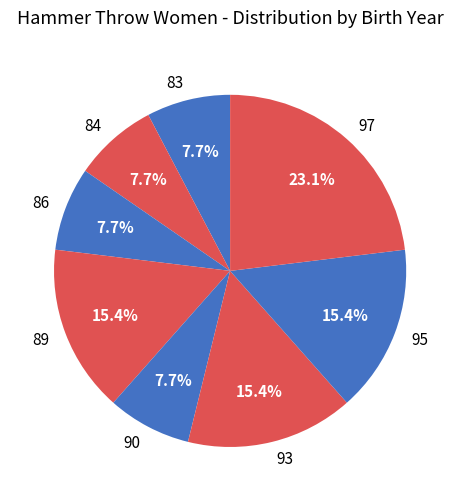

Which slice is the largest?

97